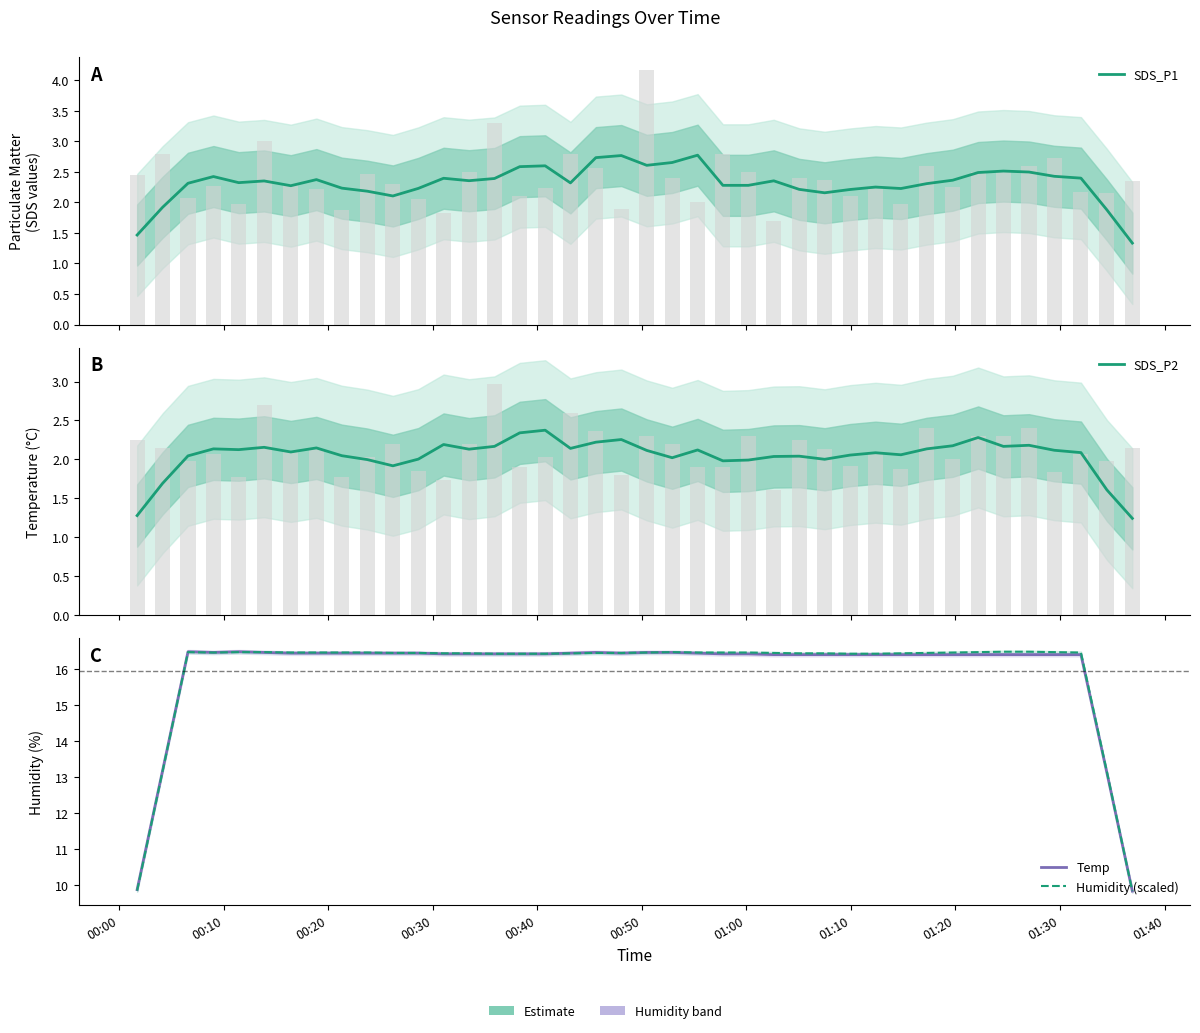

Which series has the largest total across all categories?

Humidity (scaled)